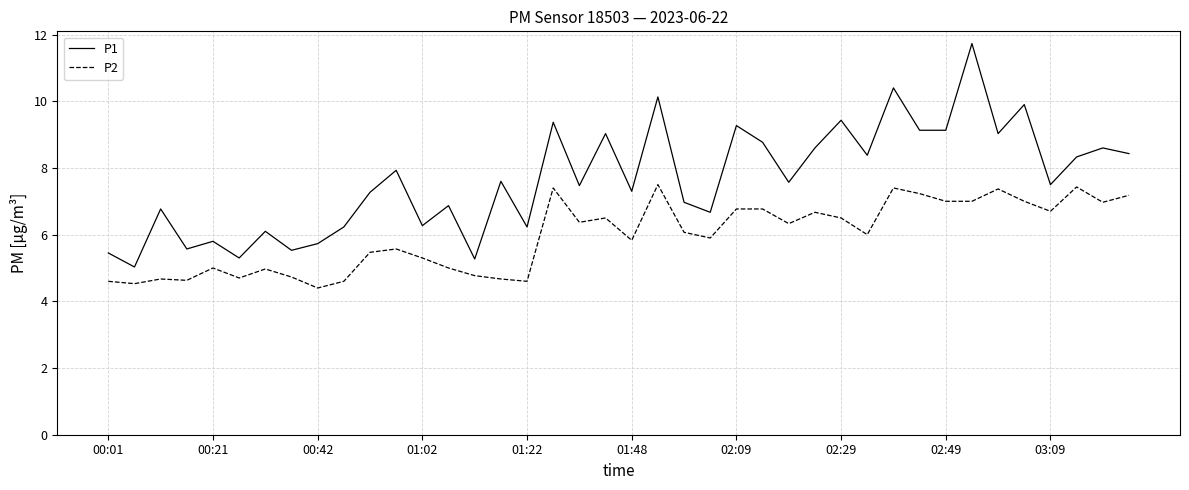

What is the maximum value shown in the chart?

11.7